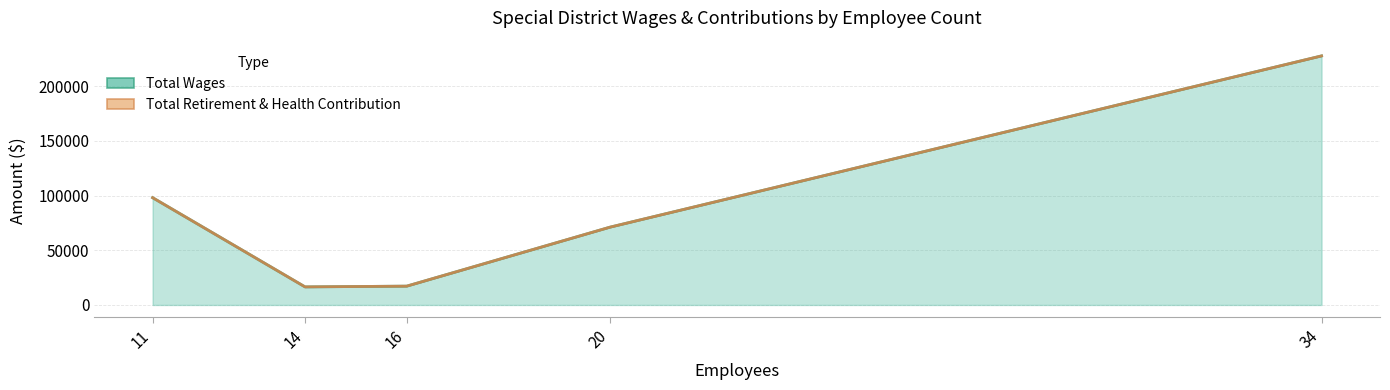

How many lines are shown in the chart?

1